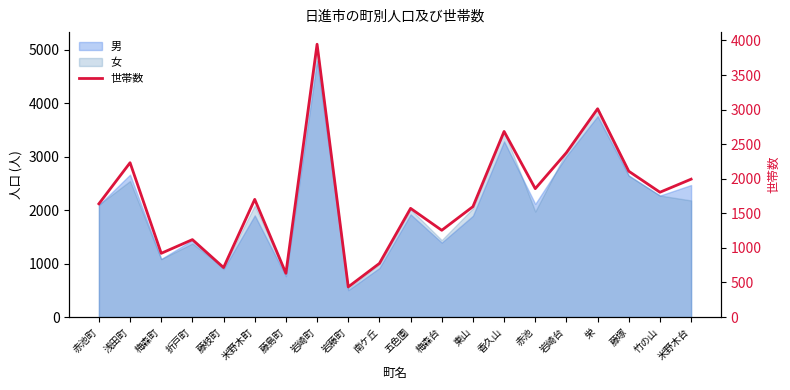

At which category does the chart reach its minimum across all series?

岩藤町